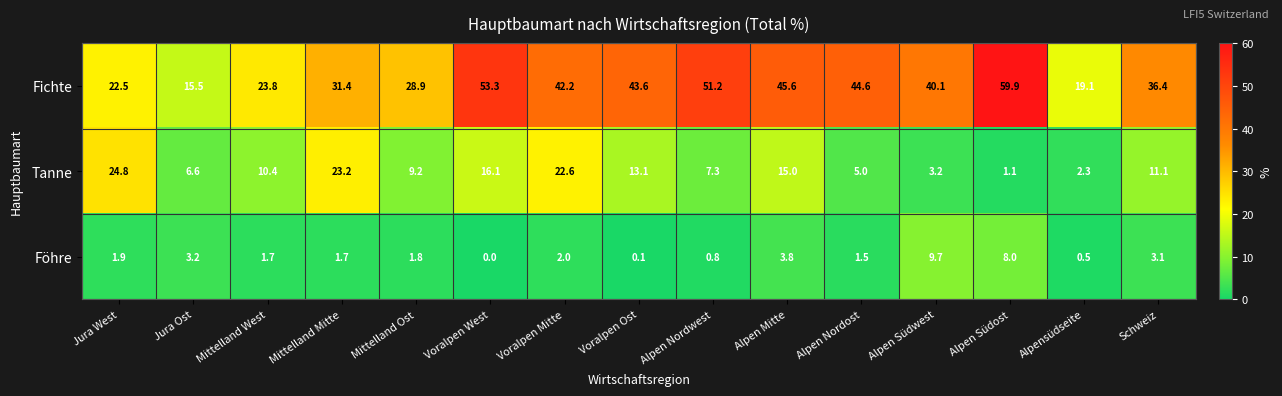

At which category does the chart reach its peak across all series?

Alpen Südost